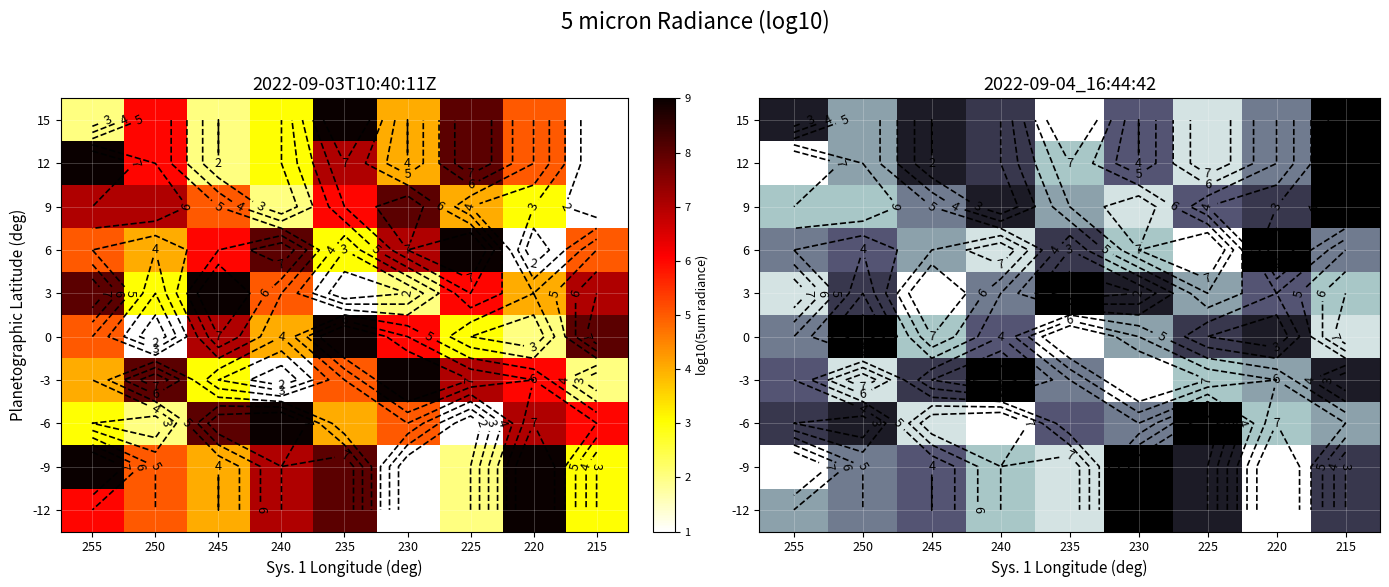

Where does the 9 series first go above 5?

255